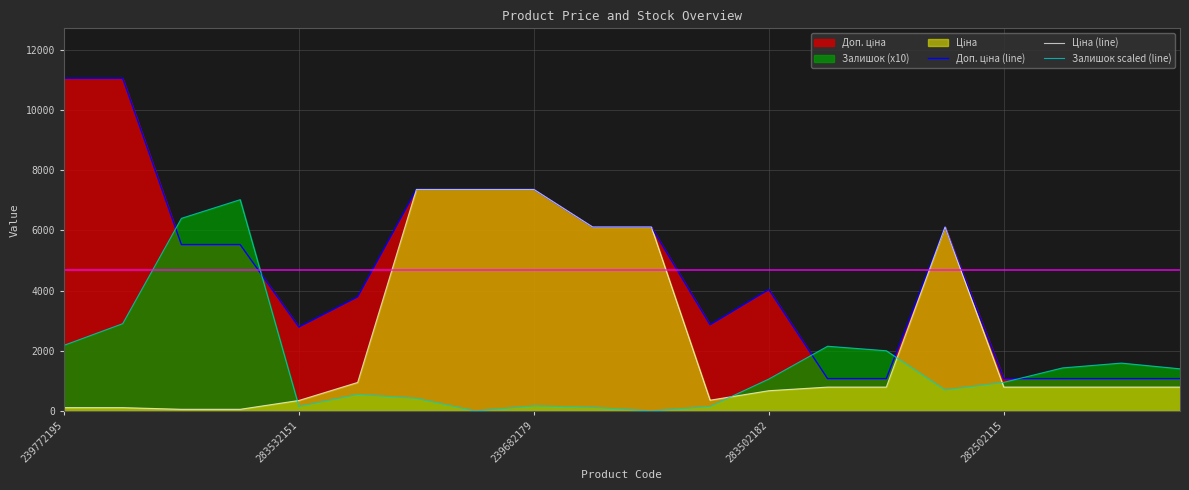

How many lines are shown in the chart?

3